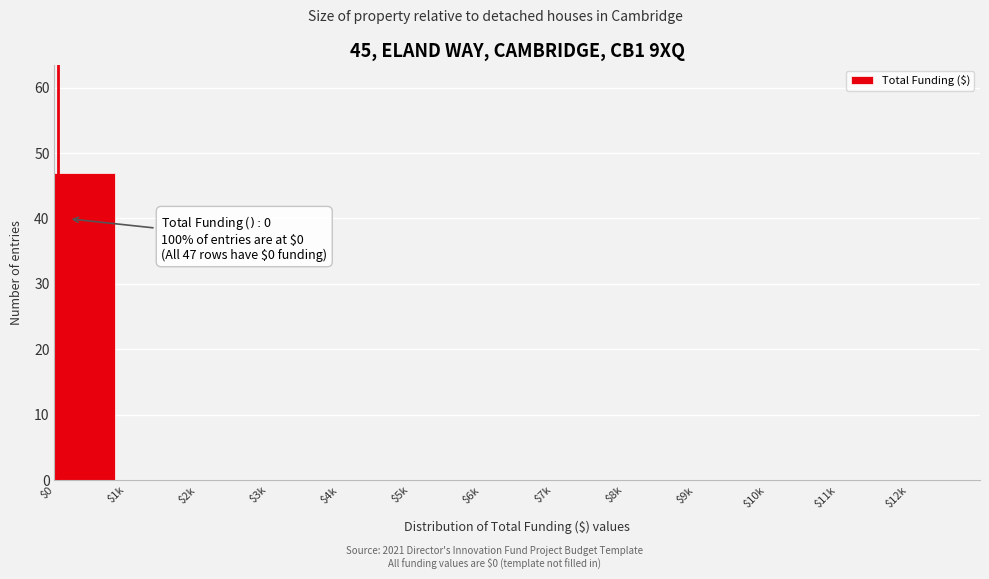

What is the greatest value displayed?

47